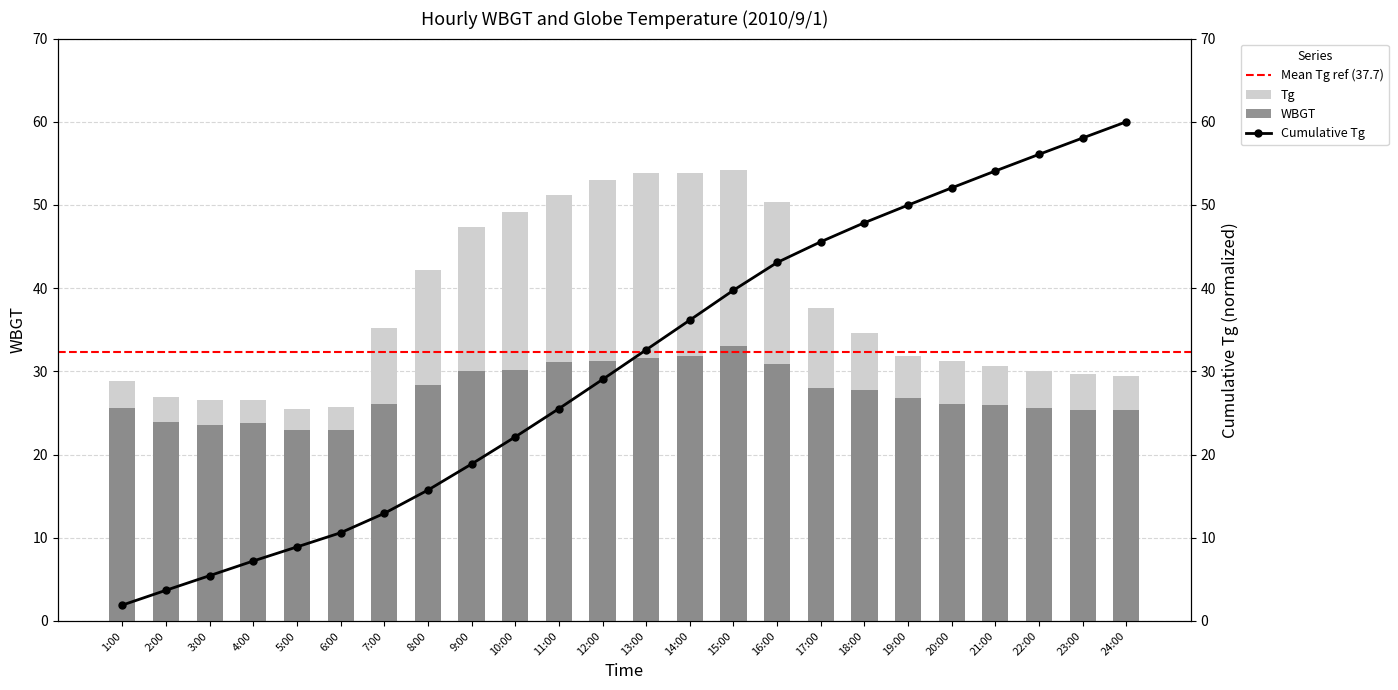

Is the value of WBGT at 7:00 greater than the value of Tg at 15:00?

No